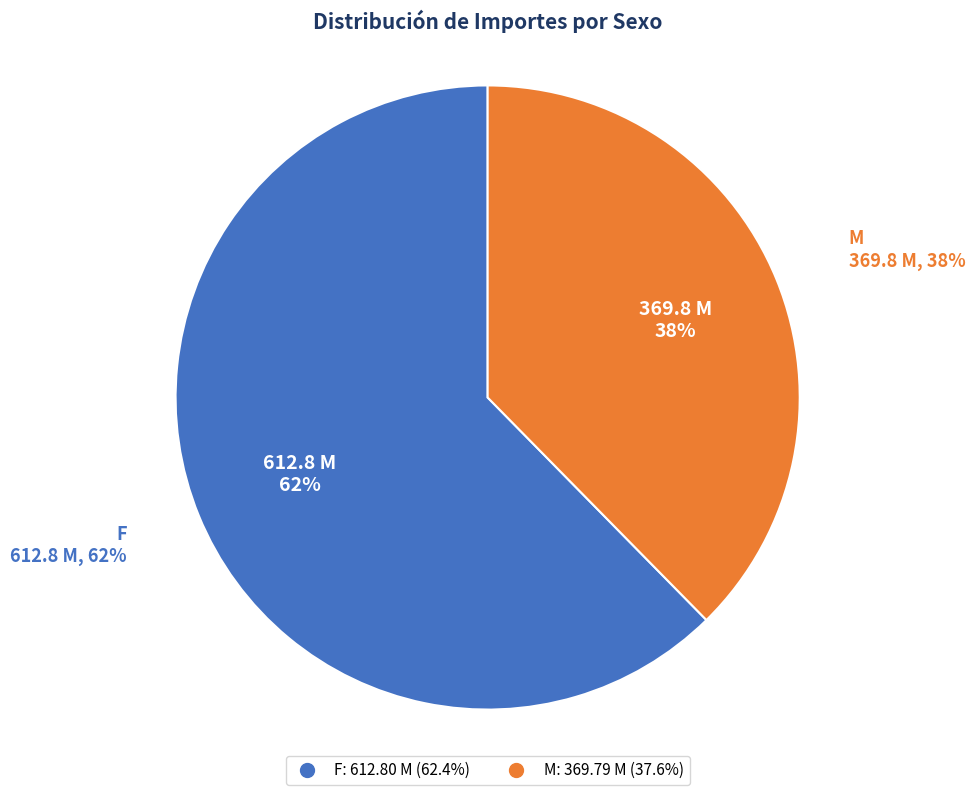

How many slices are in this pie chart?

2